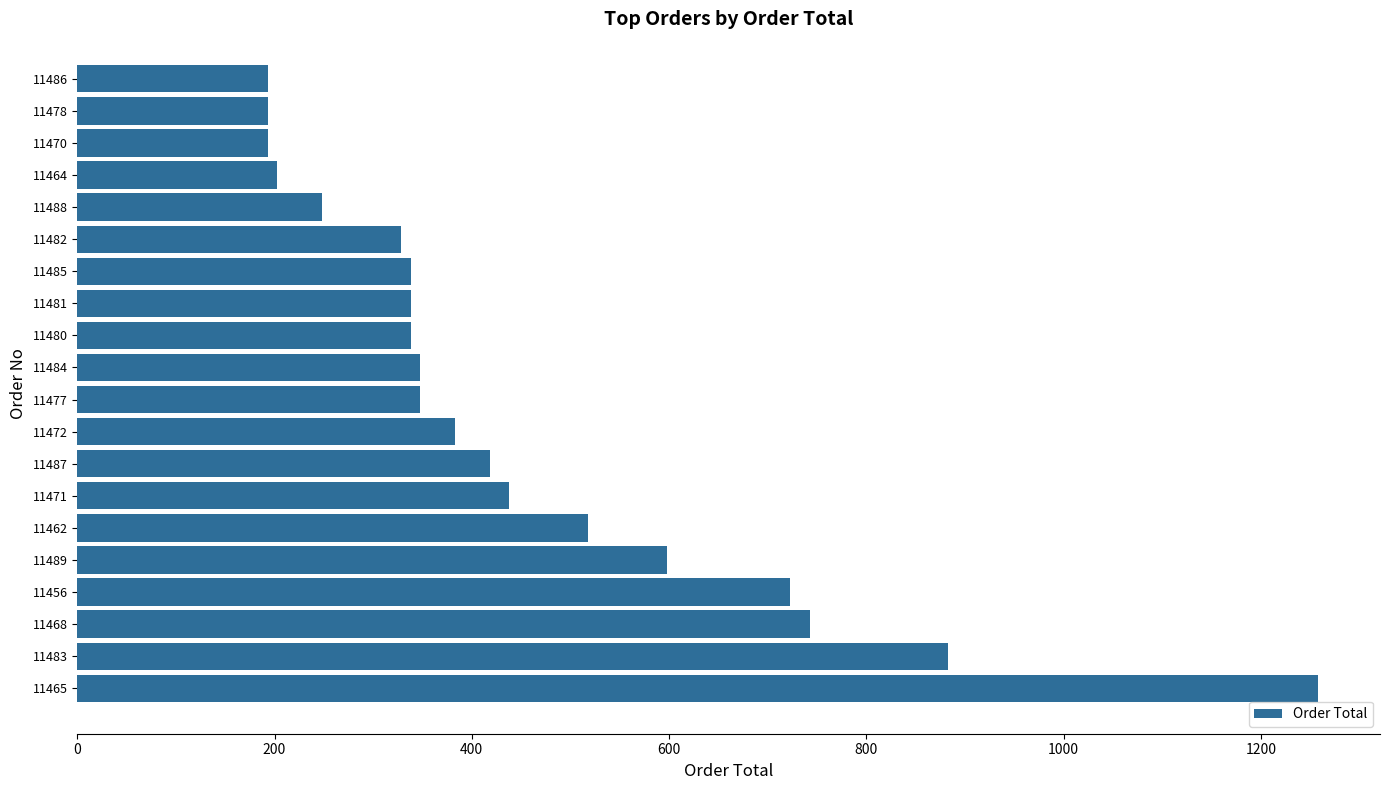

Which has a higher value, 11484 or 11487?

11487